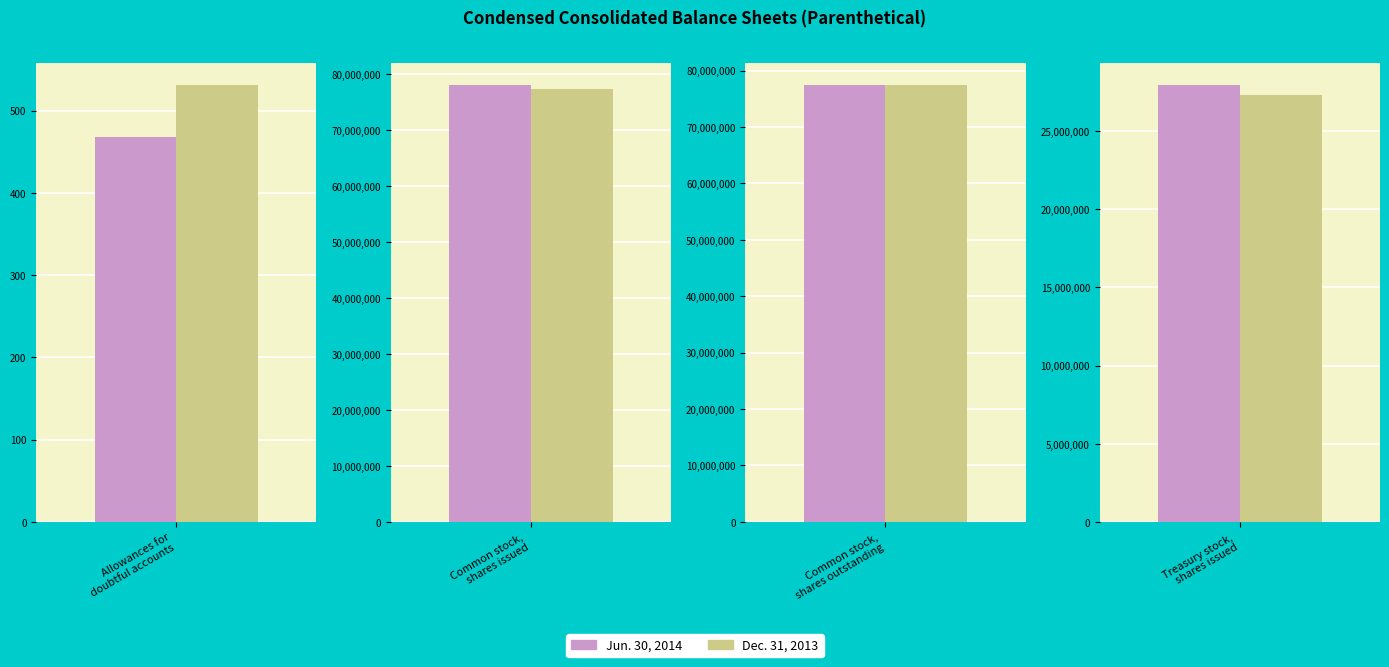

What is the label of the 1st bar from the left?

Allowances for
doubtful accounts